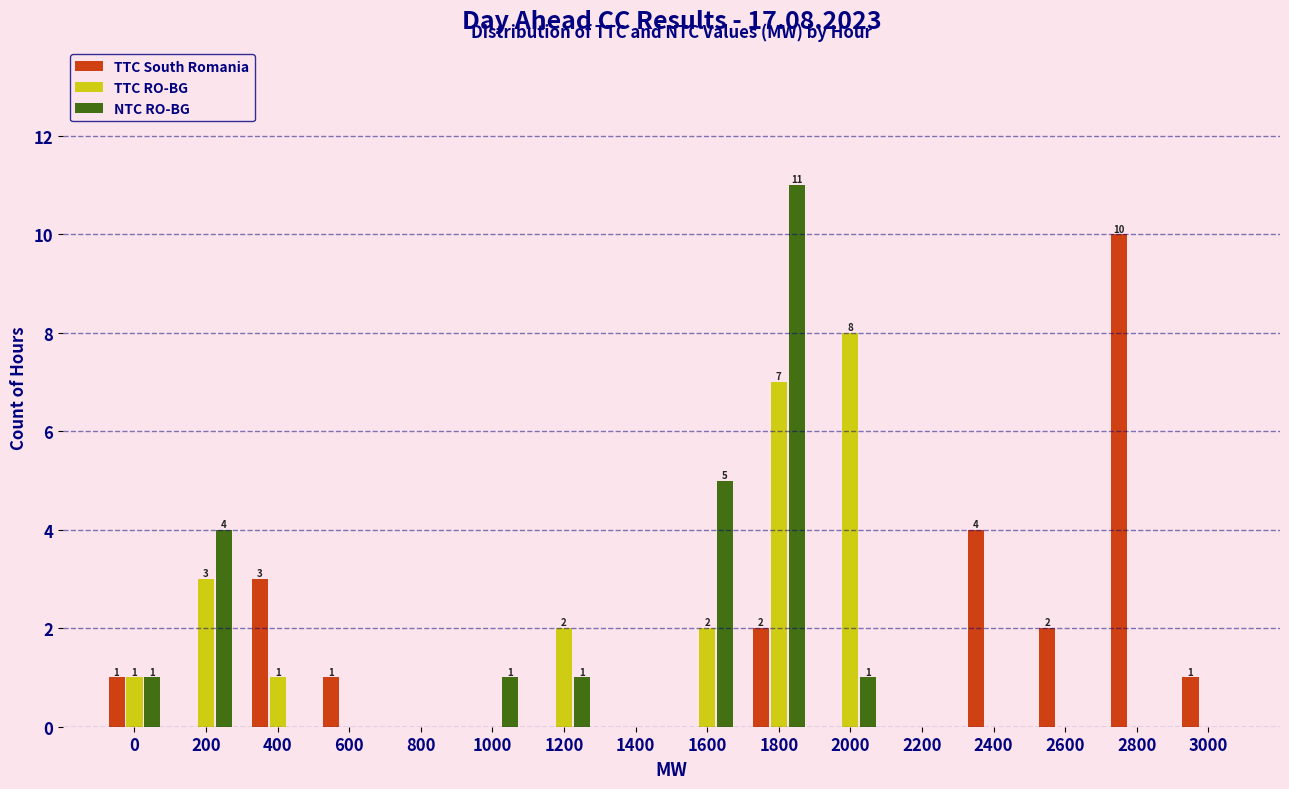

The value of NTC RO-BG at 2400 is 0. True or false?

True